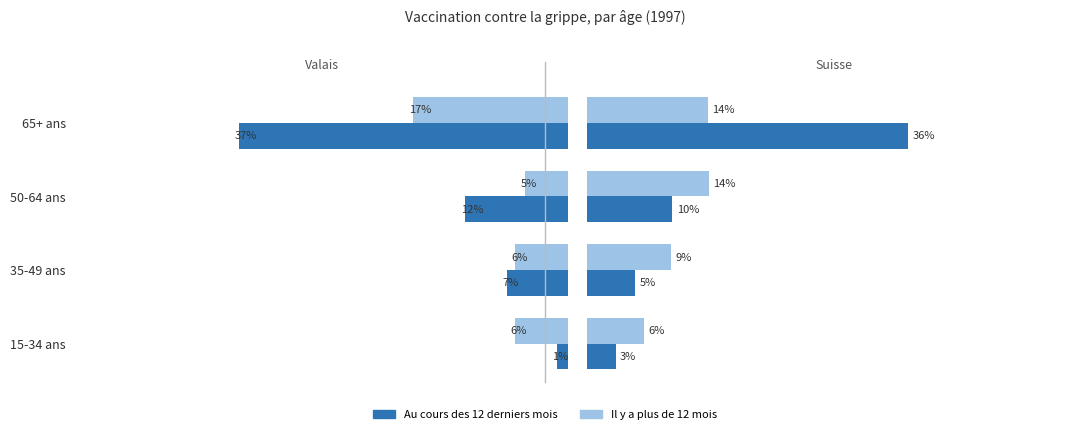

At 50-64 ans, list the series in order from largest to smallest.

Suisse - Il y a plus de 12 mois, Valais - Au cours des 12 derniers mois, Suisse - Au cours des 12 derniers mois, Valais - Il y a plus de 12 mois